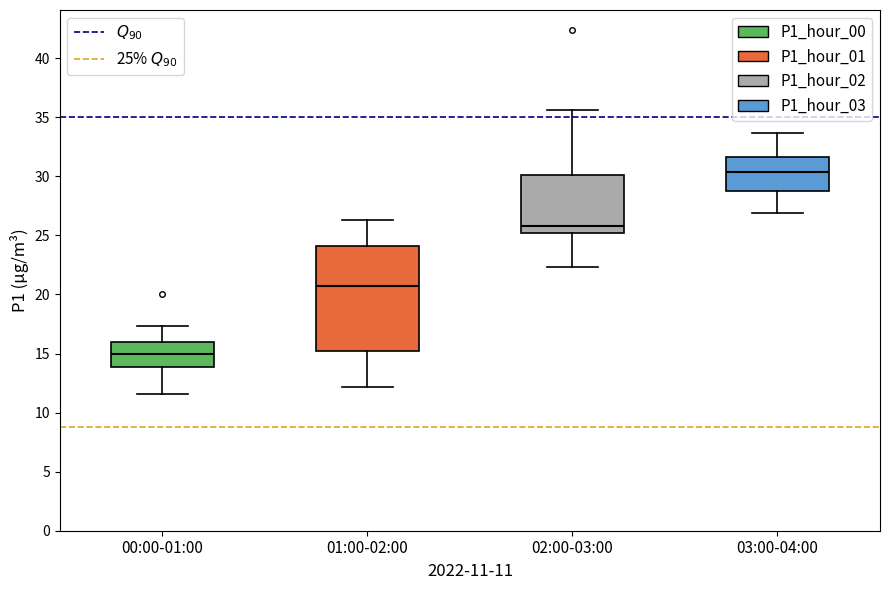

Where is the upper edge of the box for 01:00-02:00 on the y-axis? The values are not printed on the chart, so give them approximately, as read against the axis.

24.0